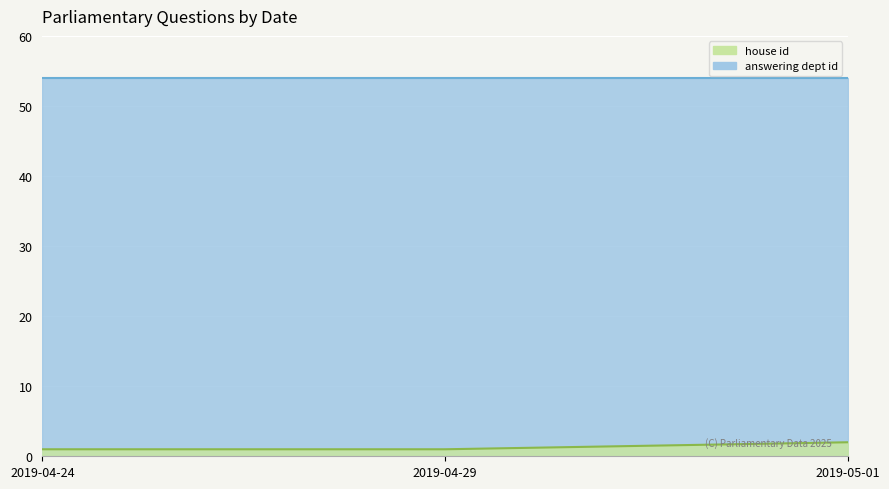

What is the maximum value shown in the chart?

54